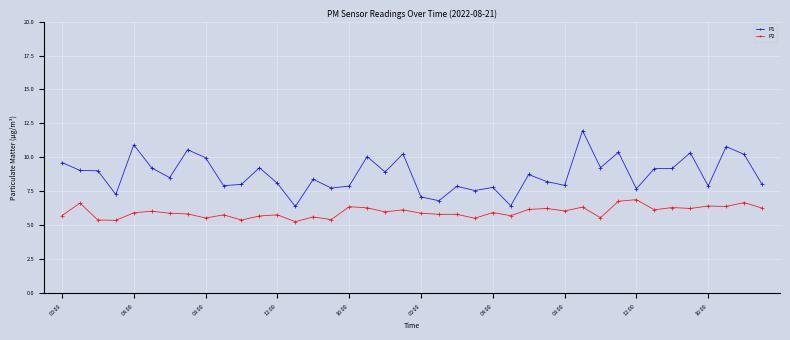

What is the average value of the P2 series?

6.0